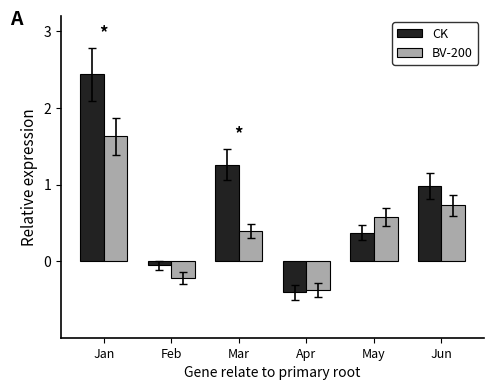

What is the difference between the second highest and minimum values in the BV-200 series?

1.1